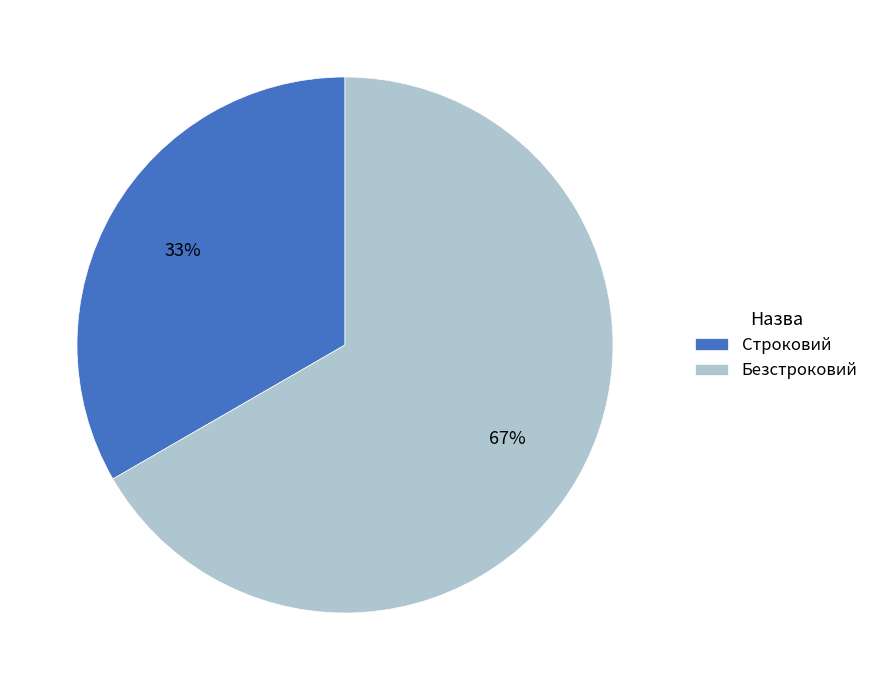

Approximately how many times larger is the value at Строковий compared to Безстроковий?

0.5